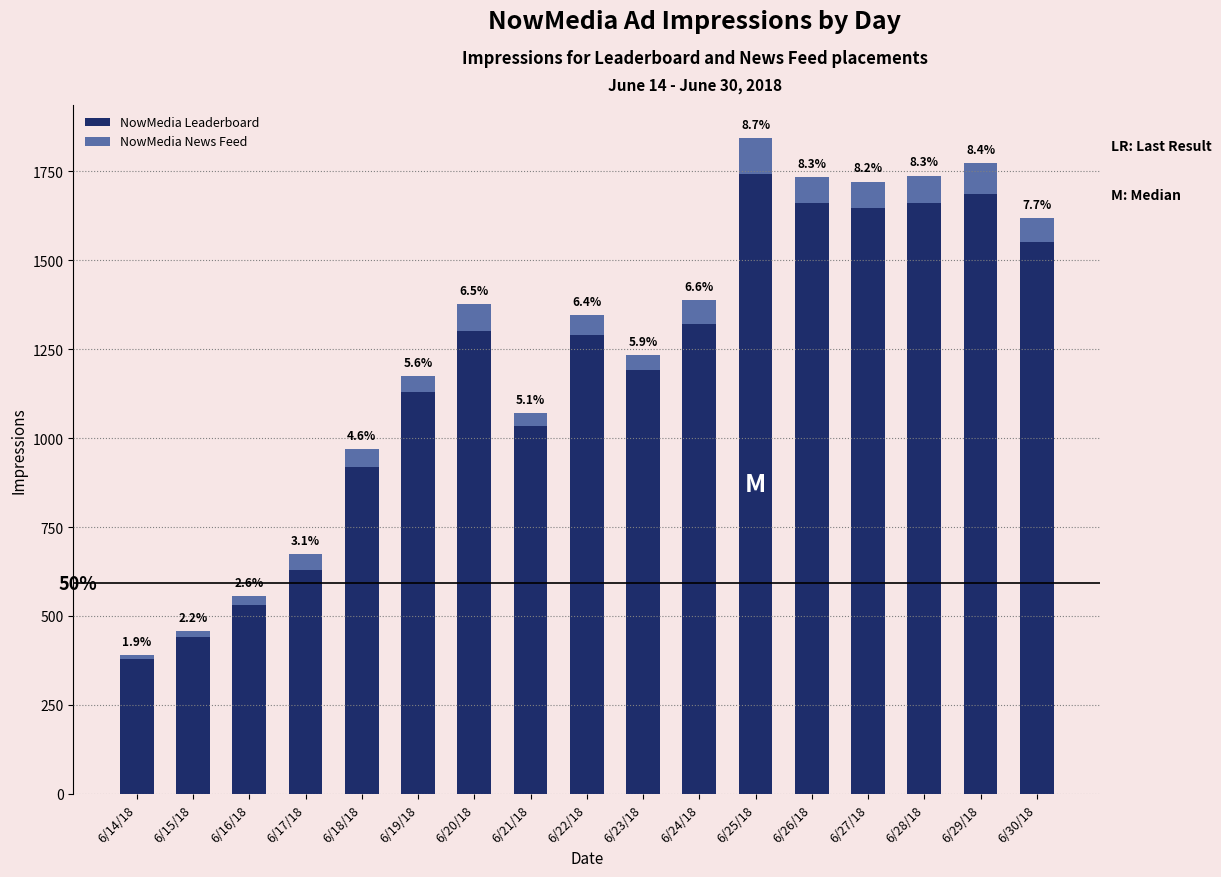

What is the sum of the NowMedia Leaderboard values at 6/14/18 and 6/21/18?

1412